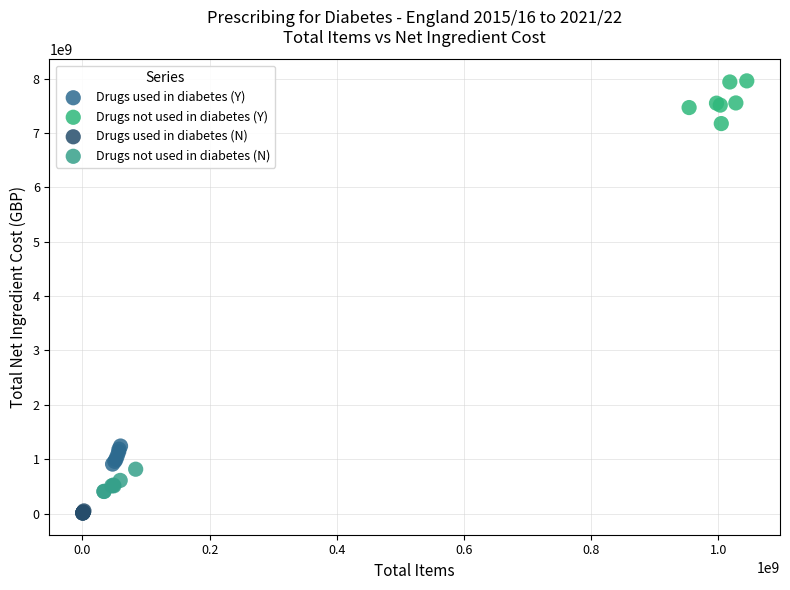

Which series has the widest spread of Y values?

Drugs not used in diabetes (Y)